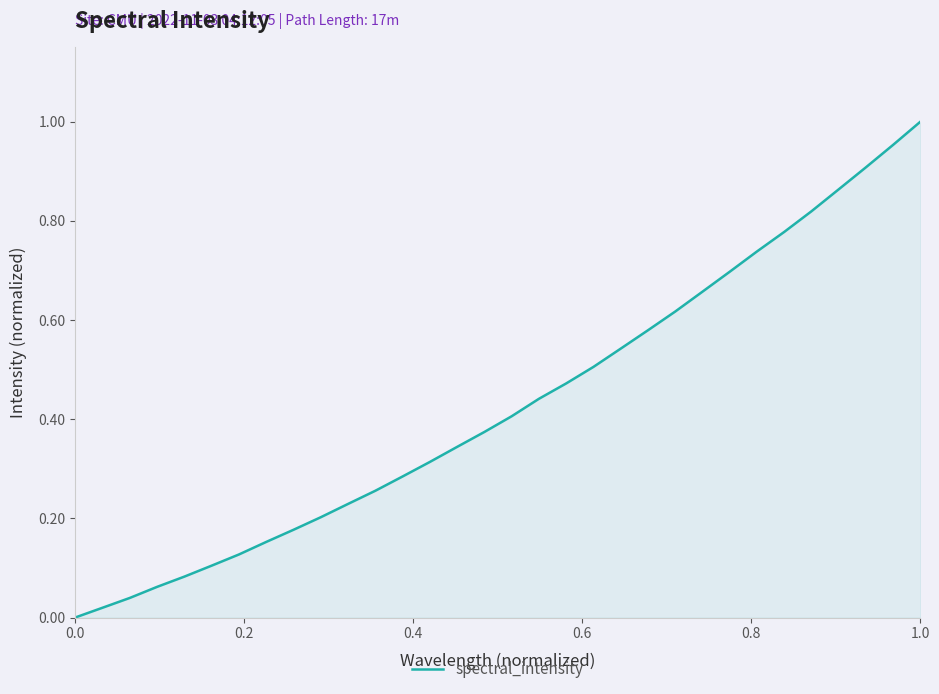

Is it true that the value at 0.0 is 0.0?

True